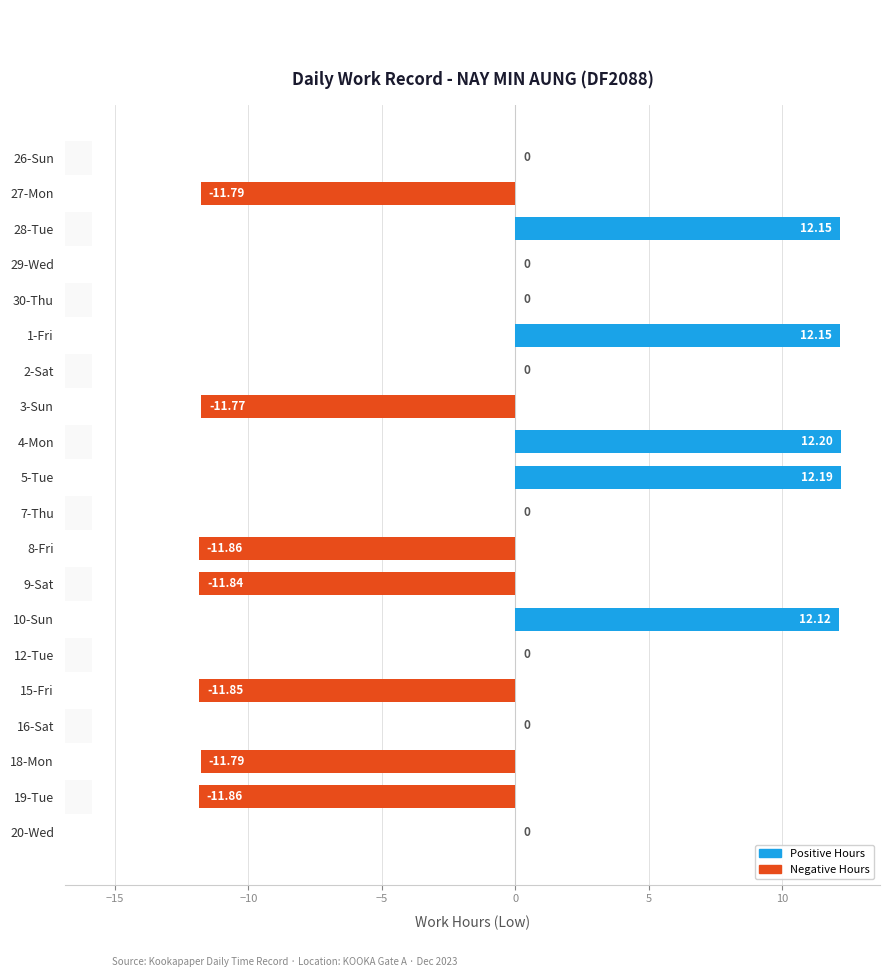

Between 9-Sat and 8-Fri, which is larger?

9-Sat